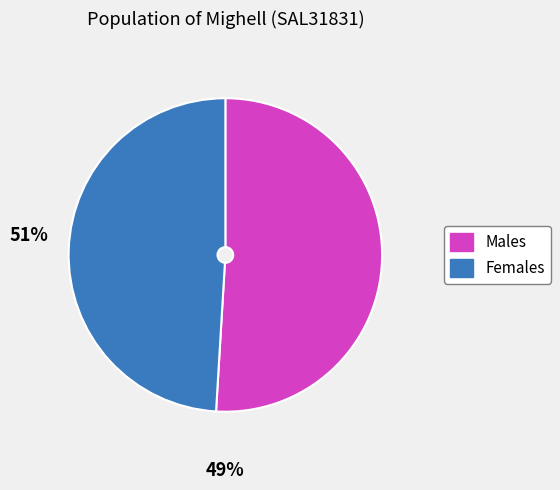

Which category has the biggest portion of the pie?

Males